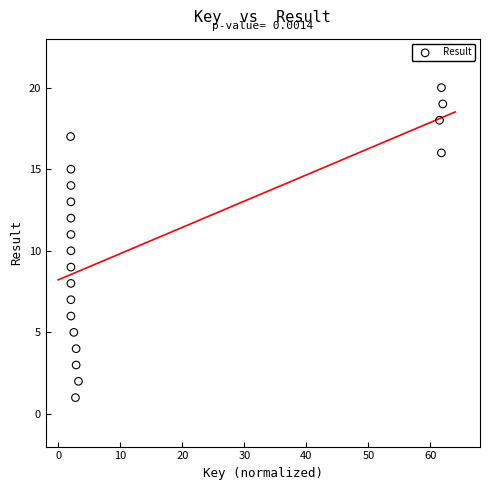

How many points are shown in the scatter plot?

20